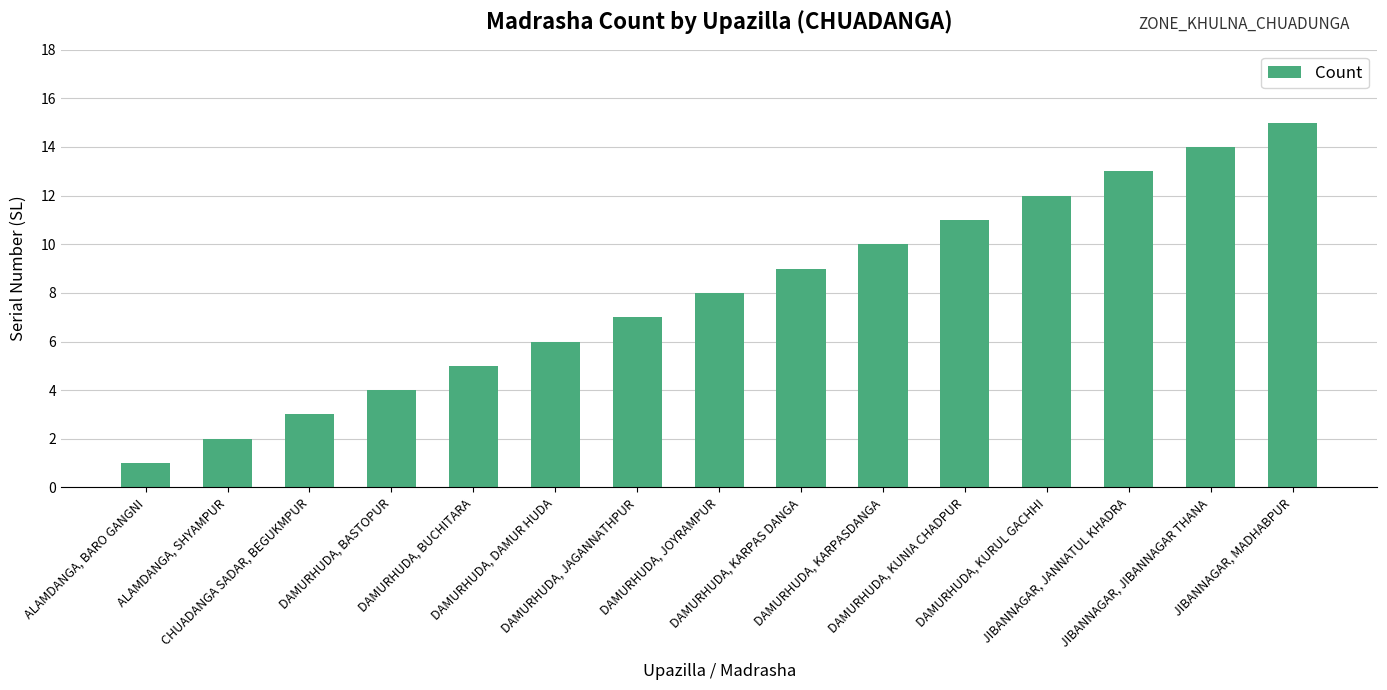

Reading left to right, what are all the values shown in this chart?

1	2	3	4	5	6	7	8	9	10	11	12	13	14	15